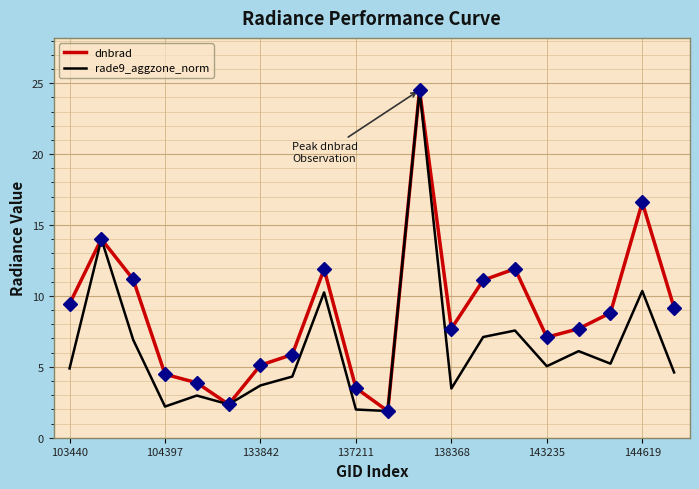

What is the highest value of the rade9_aggzone_norm series?

24.5